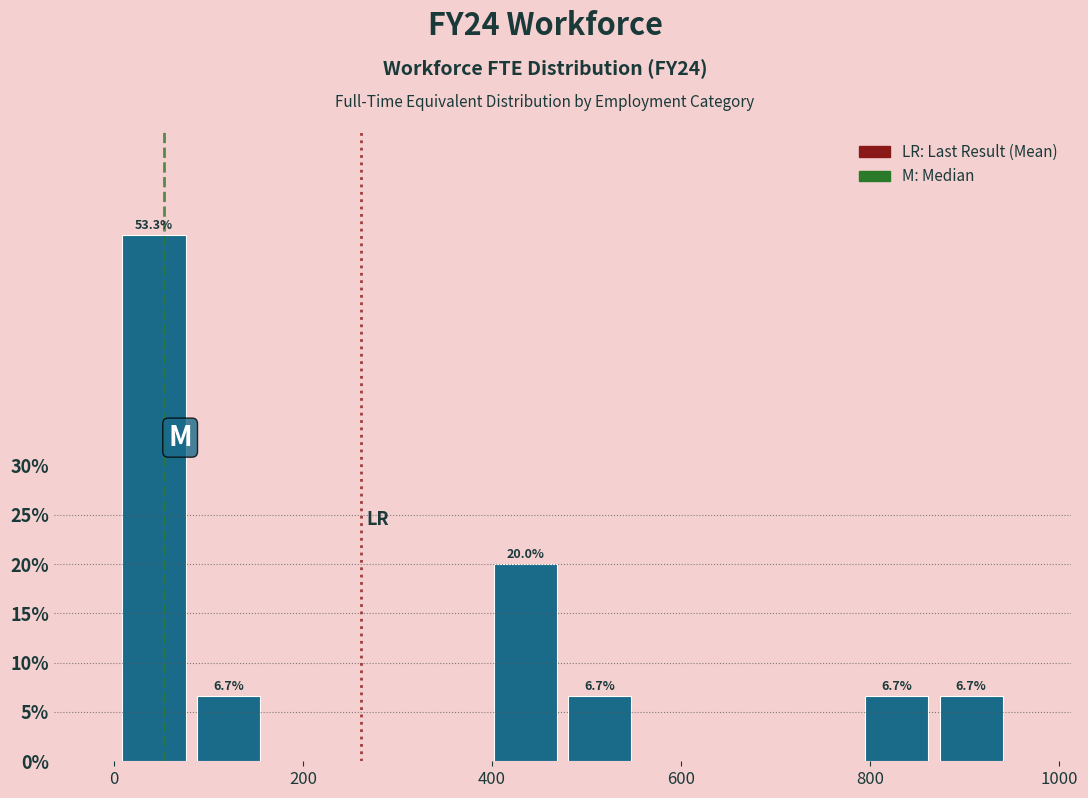

Around what value on the x-axis is the tallest bar? Give the approximate position of its centre, as read against the axis.

40